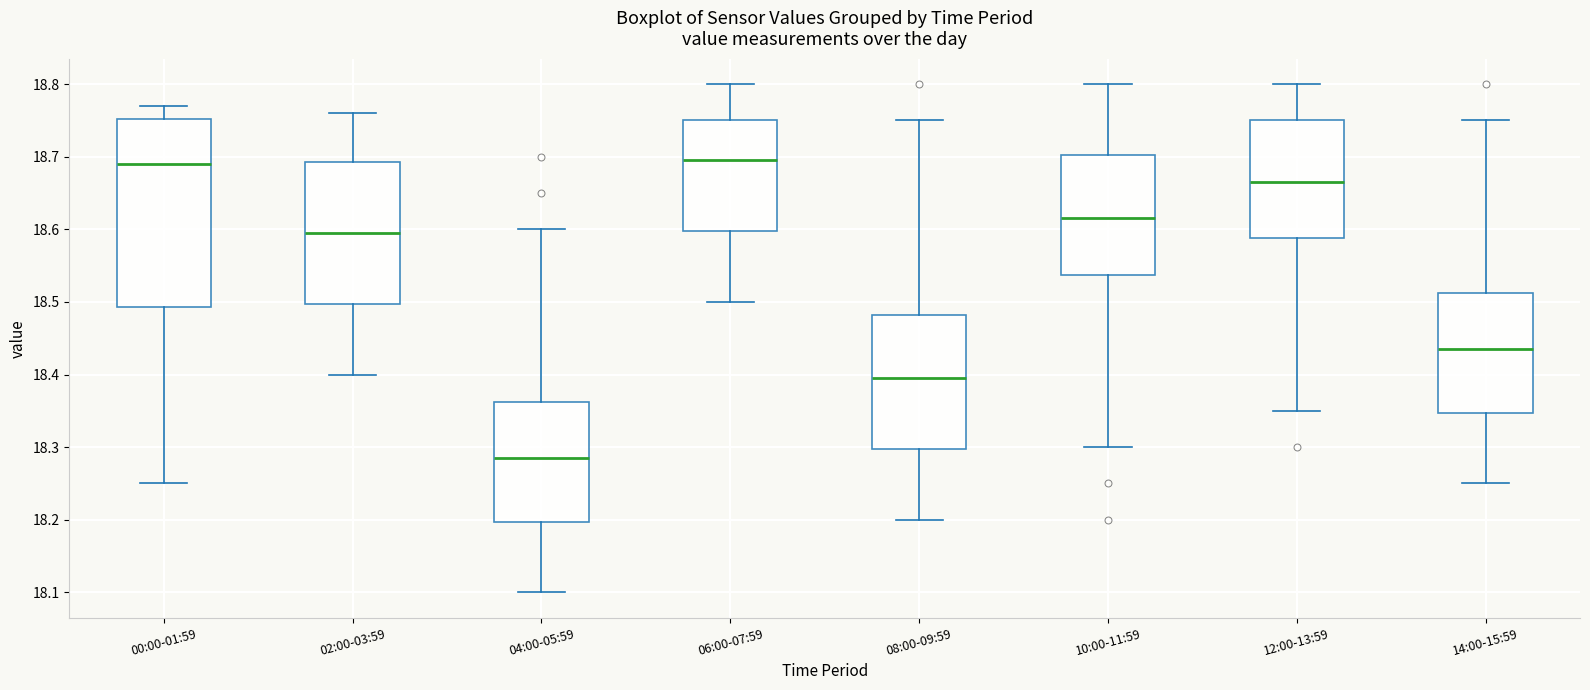

Reading left to right, transcribe this box plot: for each box, give where its median line is, the range the box spans, and where its two whiskers end, as read against the y-axis. The values are not printed on the chart, so give them approximately, as read against the axis.

00:00-01:59: median 18.69, box 18.49 to 18.75, whiskers 18.25 to 18.77
02:00-03:59: median 18.60, box 18.50 to 18.69, whiskers 18.40 to 18.76
04:00-05:59: median 18.29, box 18.20 to 18.36, whiskers 18.10 to 18.60
06:00-07:59: median 18.70, box 18.60 to 18.75, whiskers 18.50 to 18.80
08:00-09:59: median 18.40, box 18.30 to 18.48, whiskers 18.20 to 18.75
10:00-11:59: median 18.62, box 18.54 to 18.70, whiskers 18.30 to 18.80
12:00-13:59: median 18.67, box 18.59 to 18.75, whiskers 18.35 to 18.80
14:00-15:59: median 18.44, box 18.35 to 18.51, whiskers 18.25 to 18.75